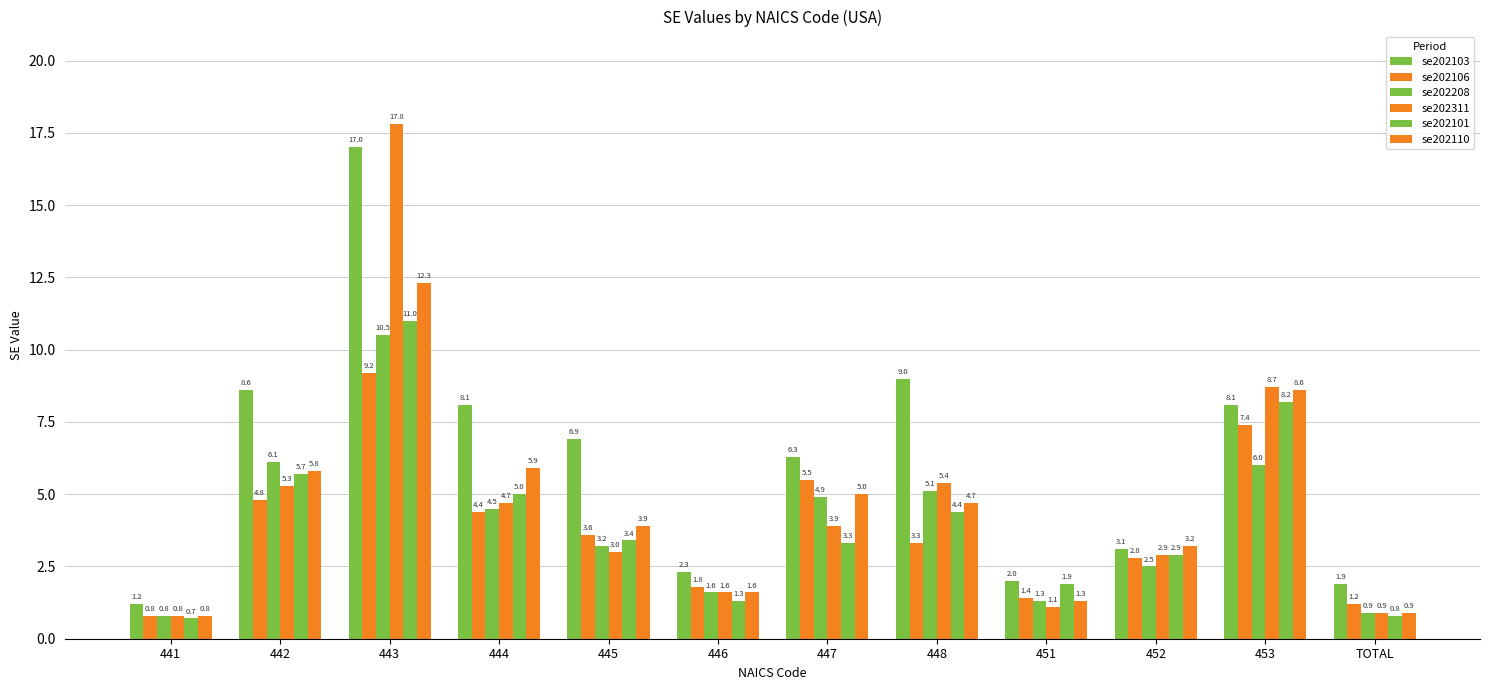

What is the difference between the maximum and minimum values in the se202106 series?

8.4